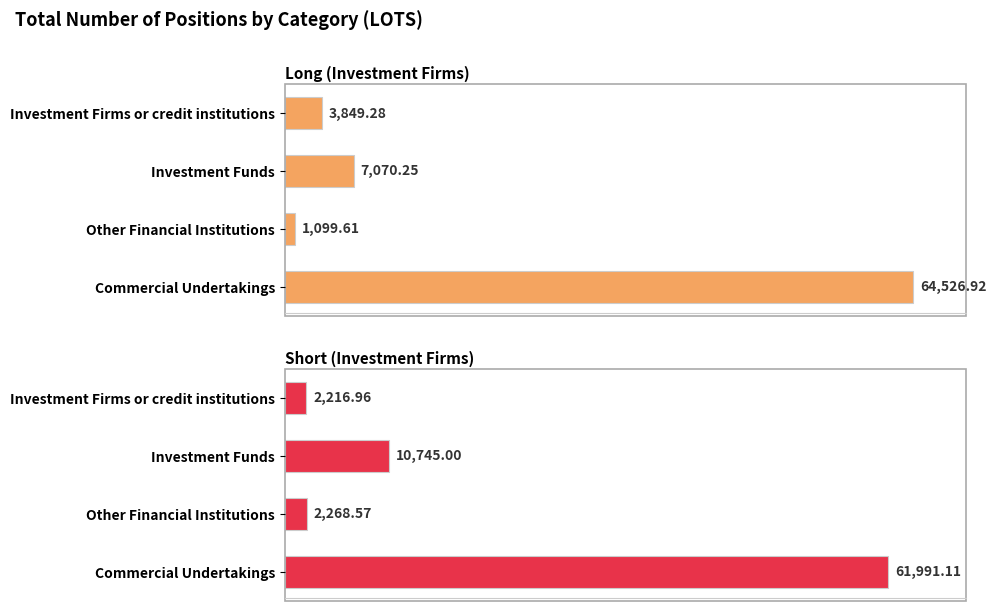

Reading right to left, transcribe all the data shown in this chart.

Long (Investment Firms): 64526.9	1099.6	7070.2	3849.3
Short (Investment Firms): 61991.1	2268.6	10745.0	2217.0